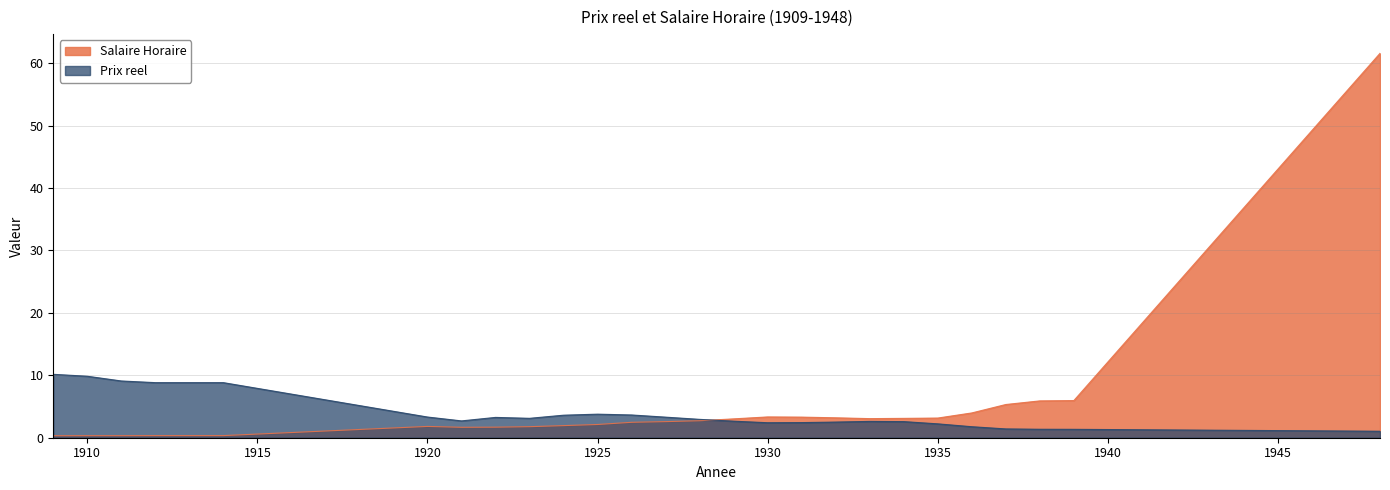

Between 1911 and 1929, which series saw the biggest shift?

Prix reel